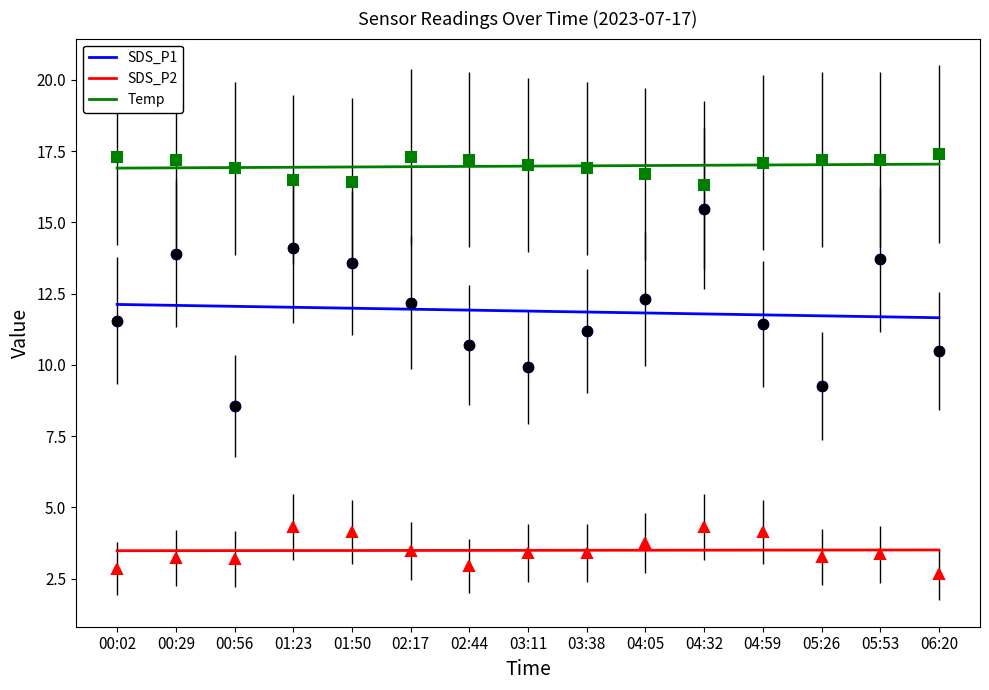

Which series reaches the maximum Y coordinate?

Temp